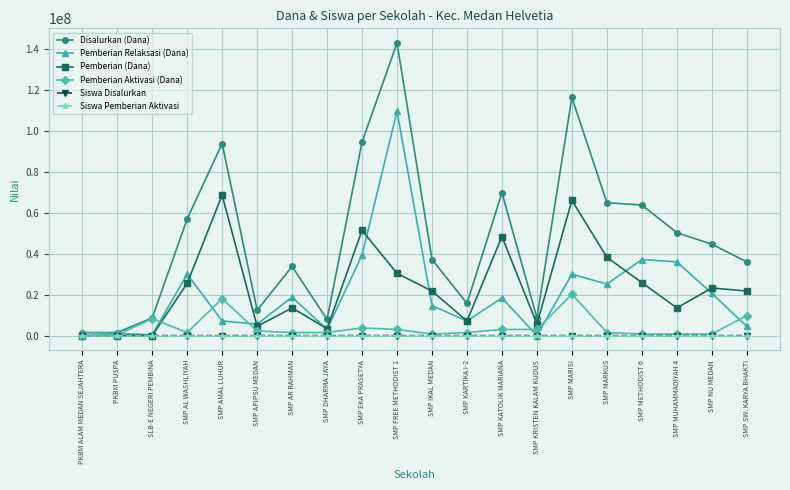

Does the chart display data point markers on the line(s)?

Yes